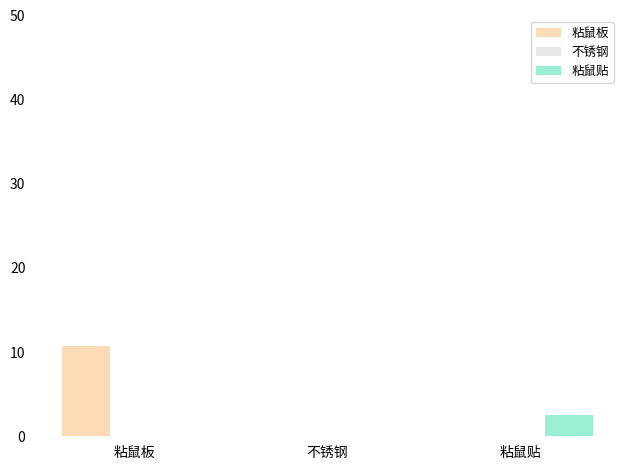

What value does the 粘鼠板 series have at 粘鼠板?

10.8